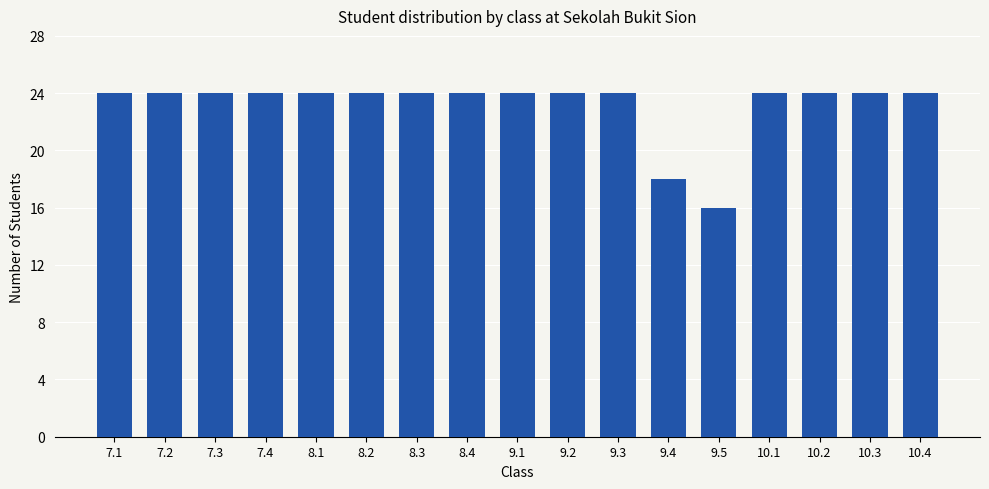

Reading right to left, list all the values displayed in this chart.

10.4=24	10.3=24	10.2=24	10.1=24	9.5=16	9.4=18	9.3=24	9.2=24	9.1=24	8.4=24	8.3=24	8.2=24	8.1=24	7.4=24	7.3=24	7.2=24	7.1=24